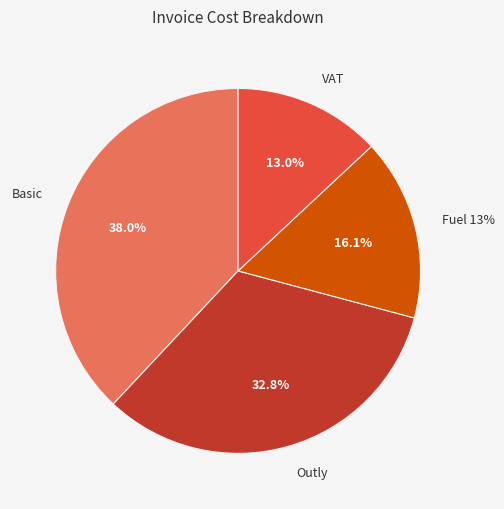

What percentage is the VAT slice, to the nearest percent?

13%